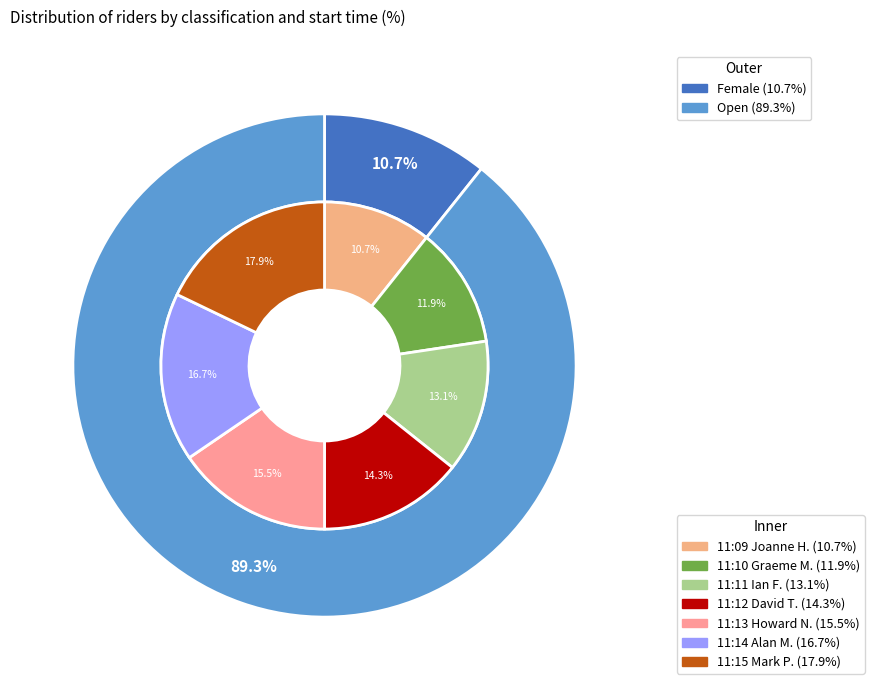

What percentage is the 11:10:00 slice, to the nearest percent?

12%